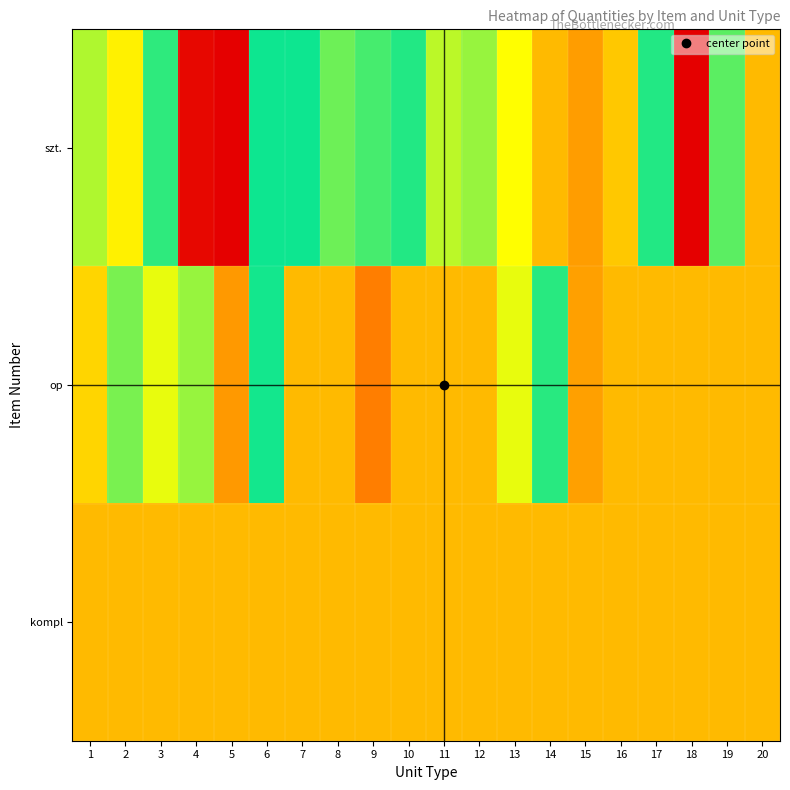

What is the difference between the highest and lowest values at 5?

5.8